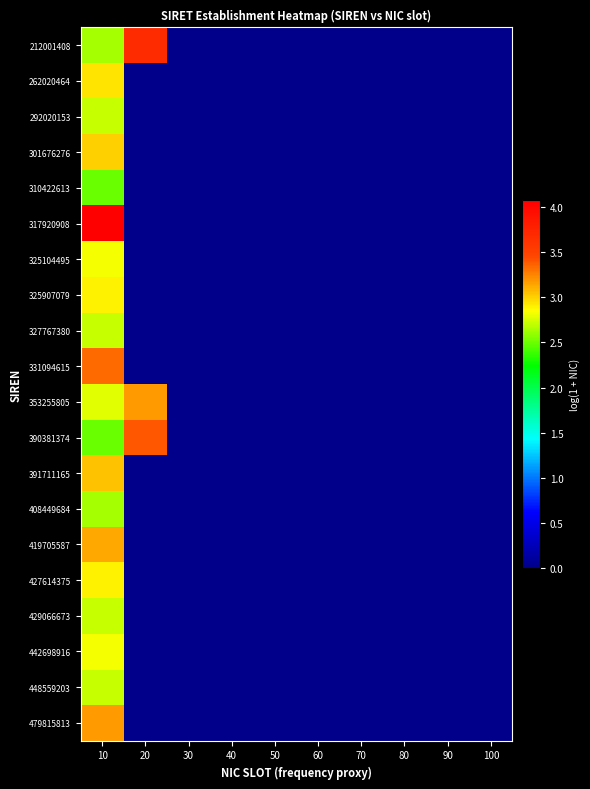

What is the greatest value displayed?

4.1